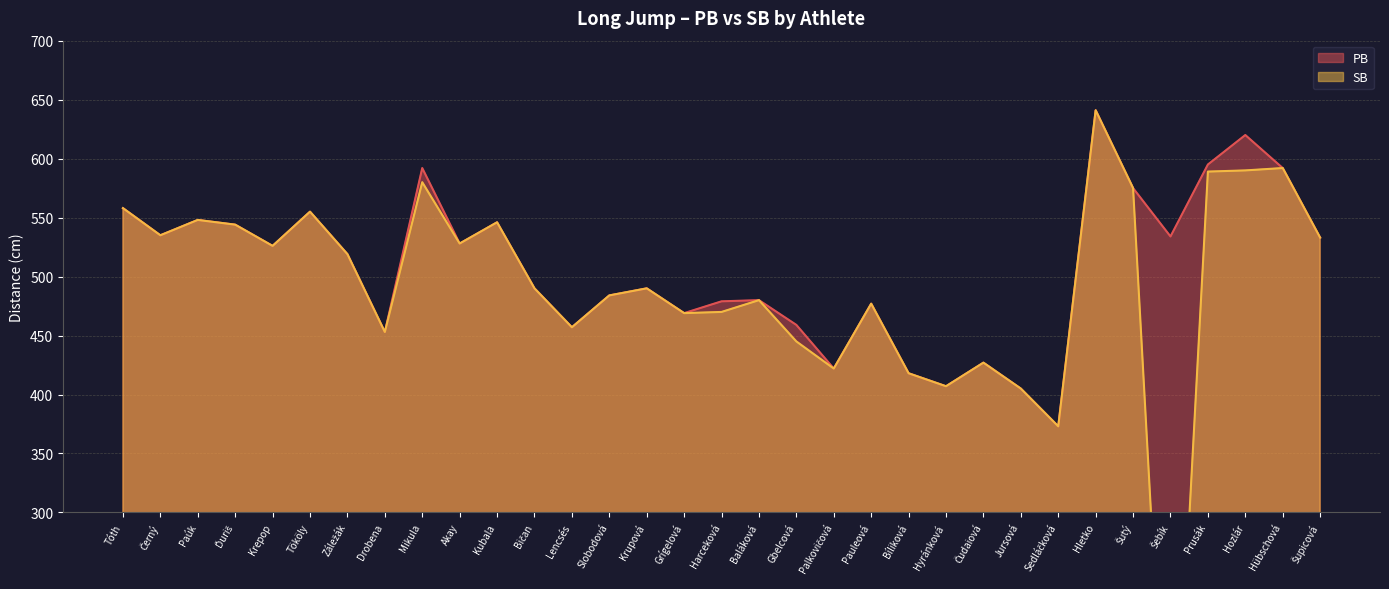

Which series changed the most between Mikula and Bičan?

PB